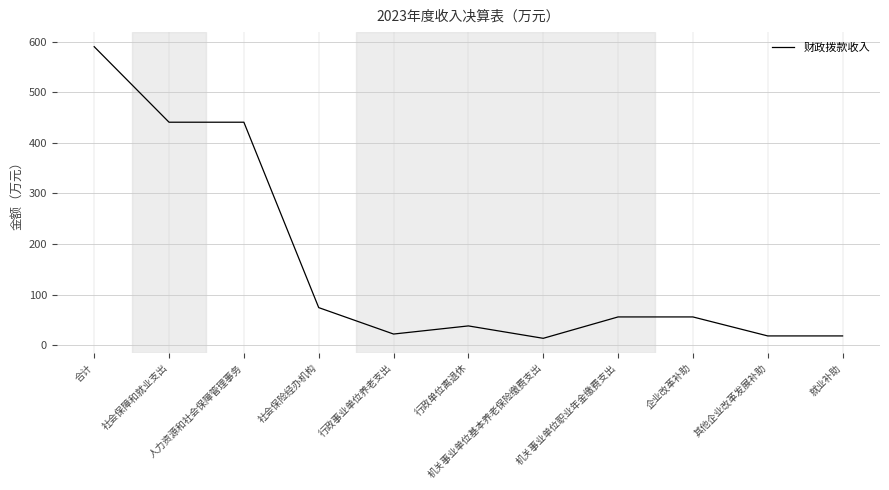

What is the maximum value shown in the chart?

589.8